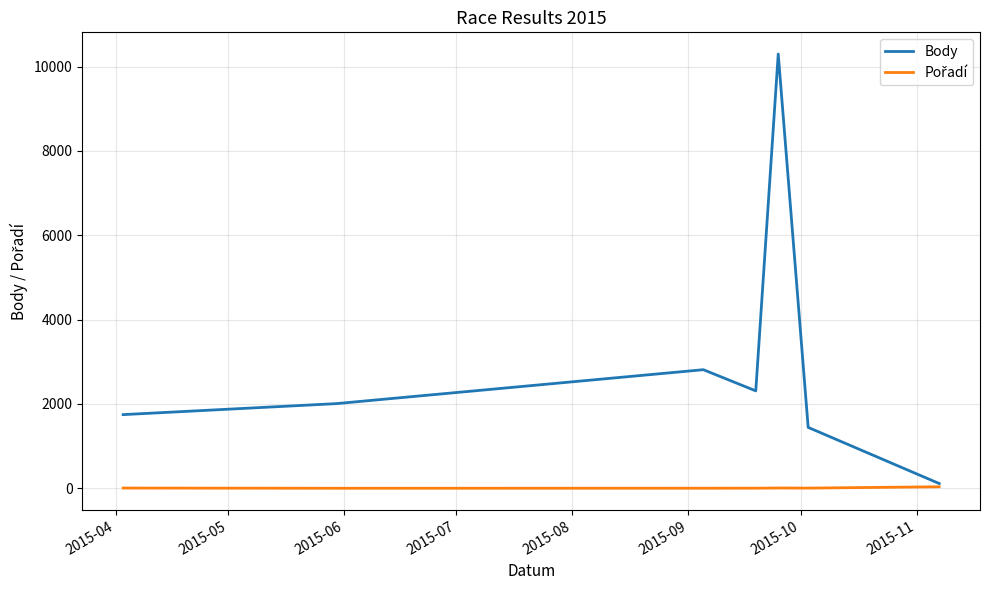

Which series has the largest total across all categories?

Body